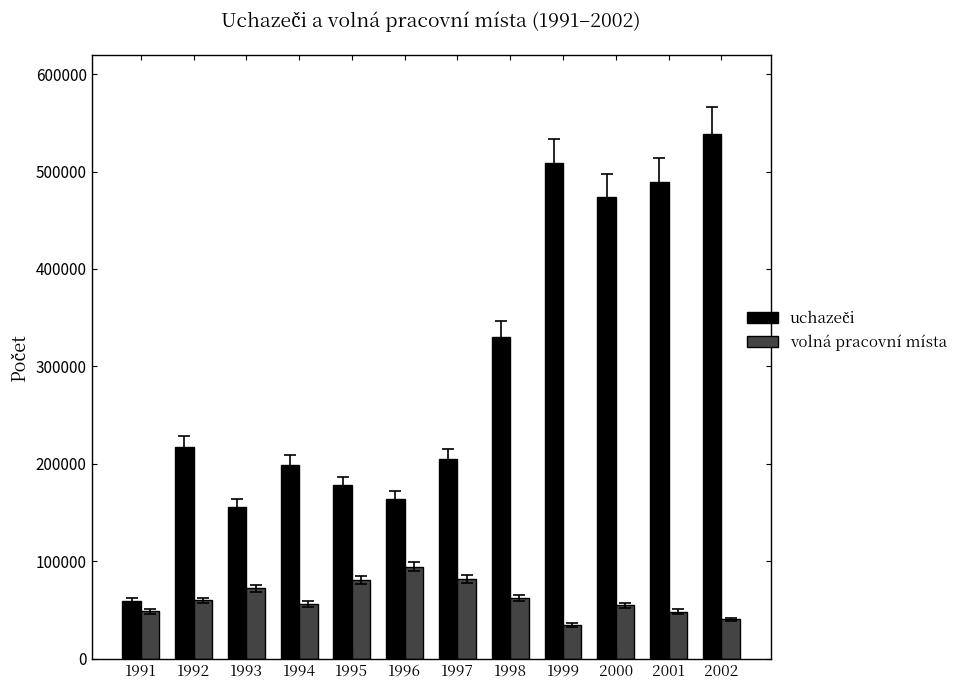

What is the sum of all volná pracovní místa values?

734791